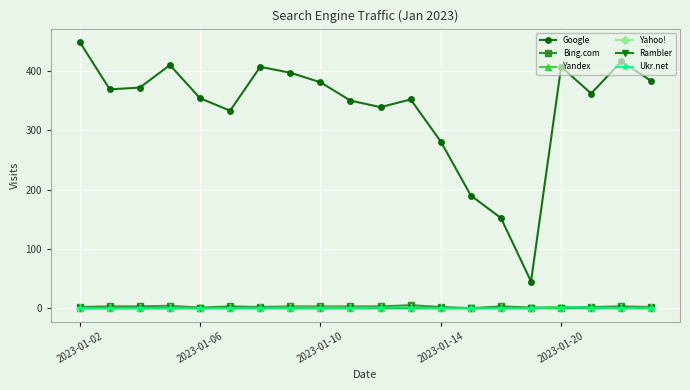

Which series has the largest range (max minus min)?

Google